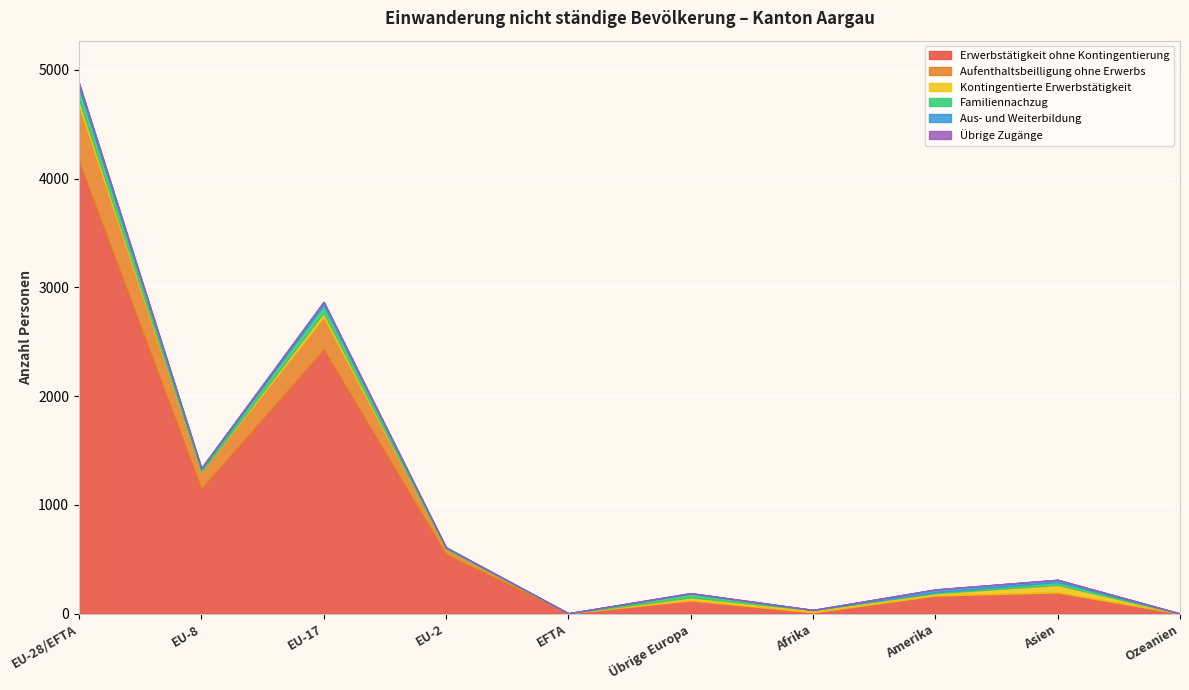

What is the average value of the Aus- und Weiterbildung series?

14